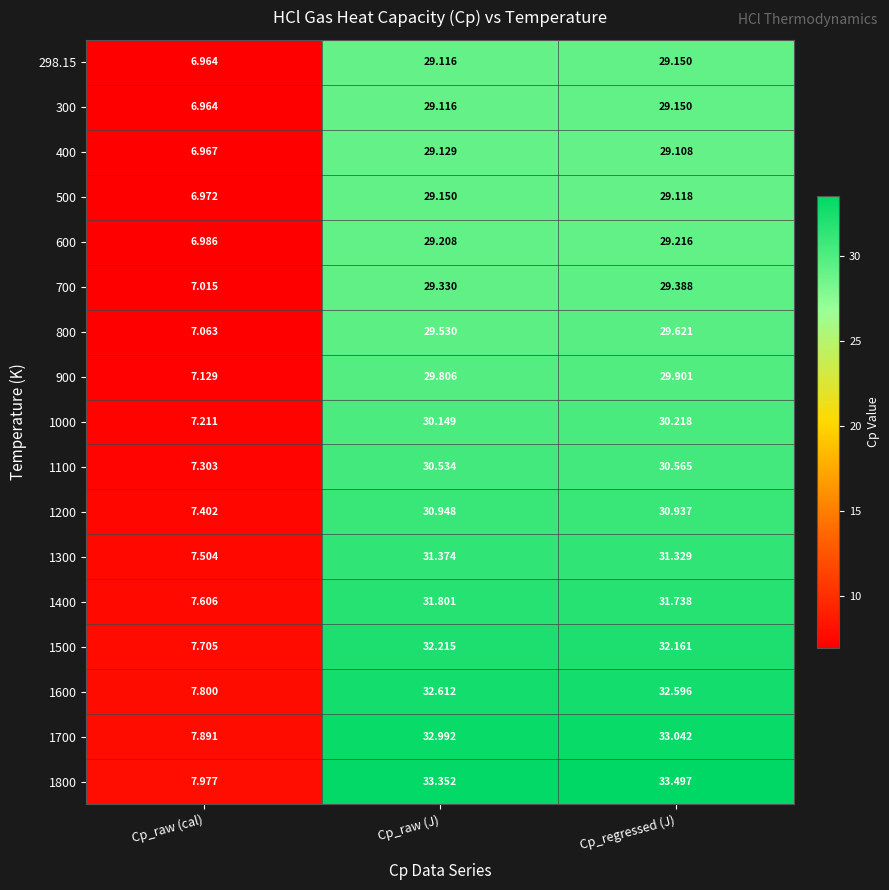

List the labels in order of 900 value, smallest first.

Cp_raw (cal), Cp_raw (J), Cp_regressed (J)